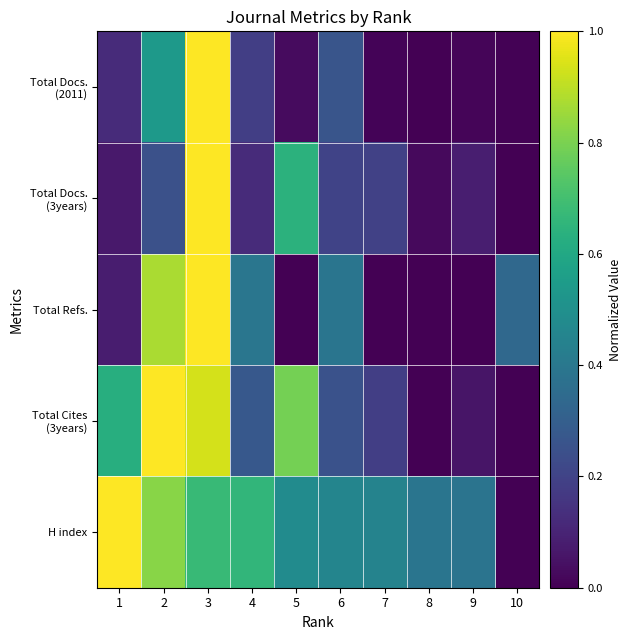

What is the spread (max minus min) of values at 6?

0.3